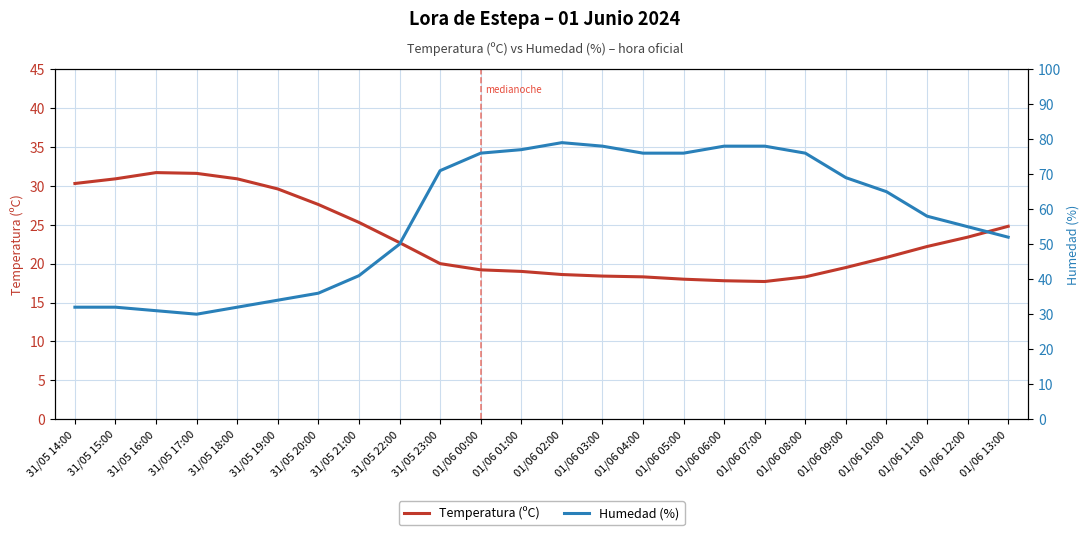

How many data points in Humedad (%) are above 65?

11